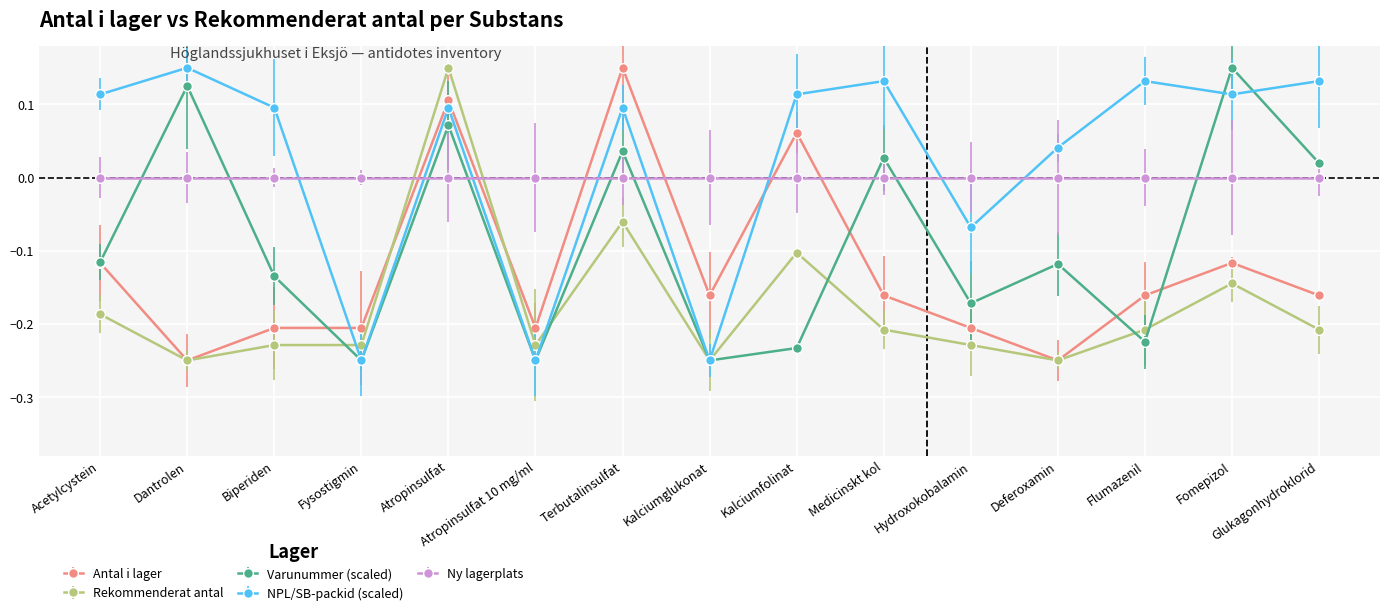

Count the Antal i lager values in the range 0 to 1.

3